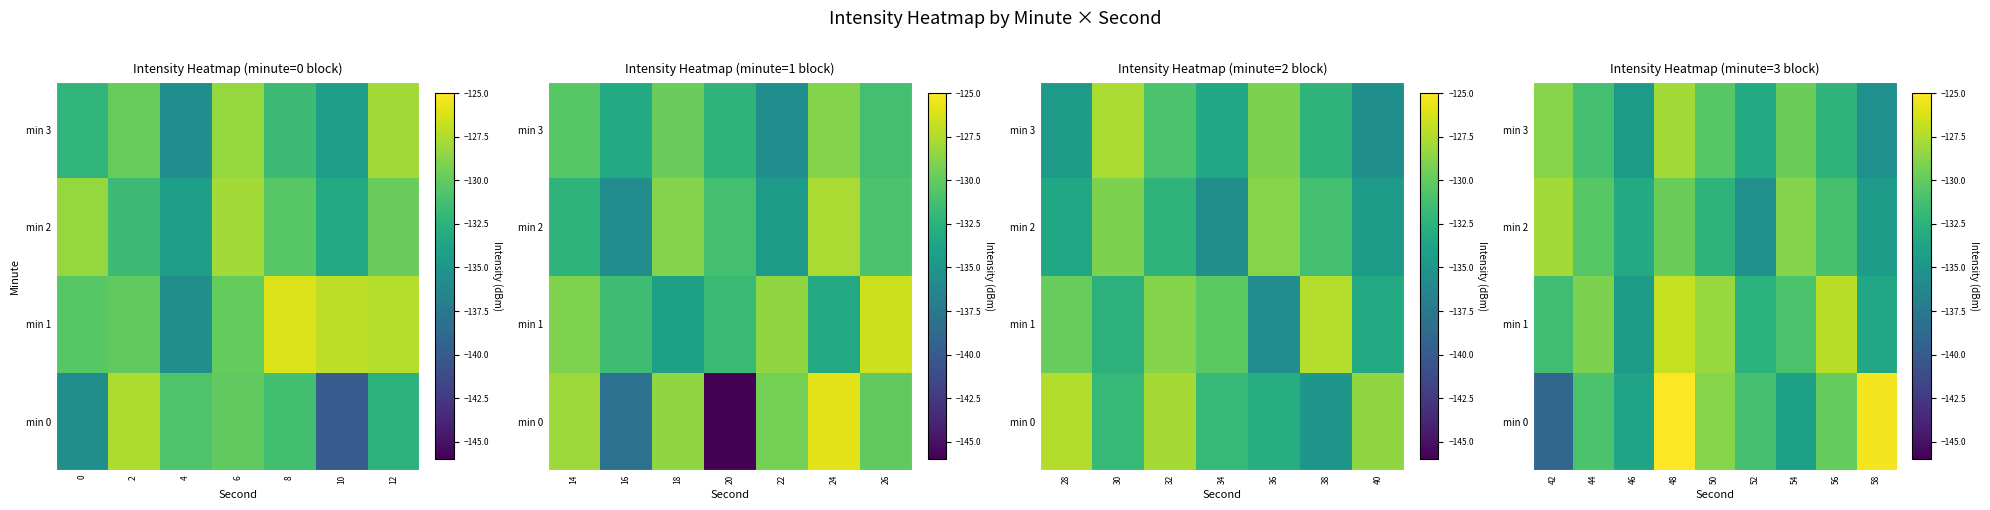

Read the min 1 value at 52.

-132.6